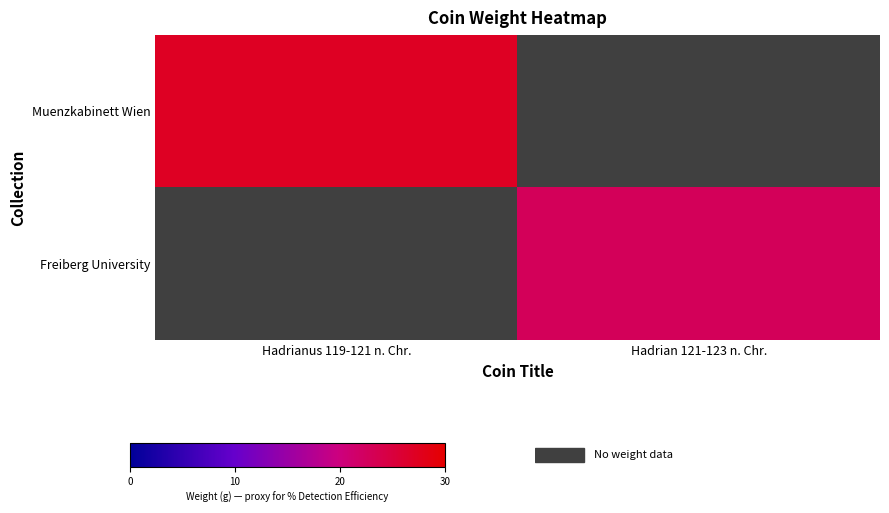

How many data points does each series have?

2